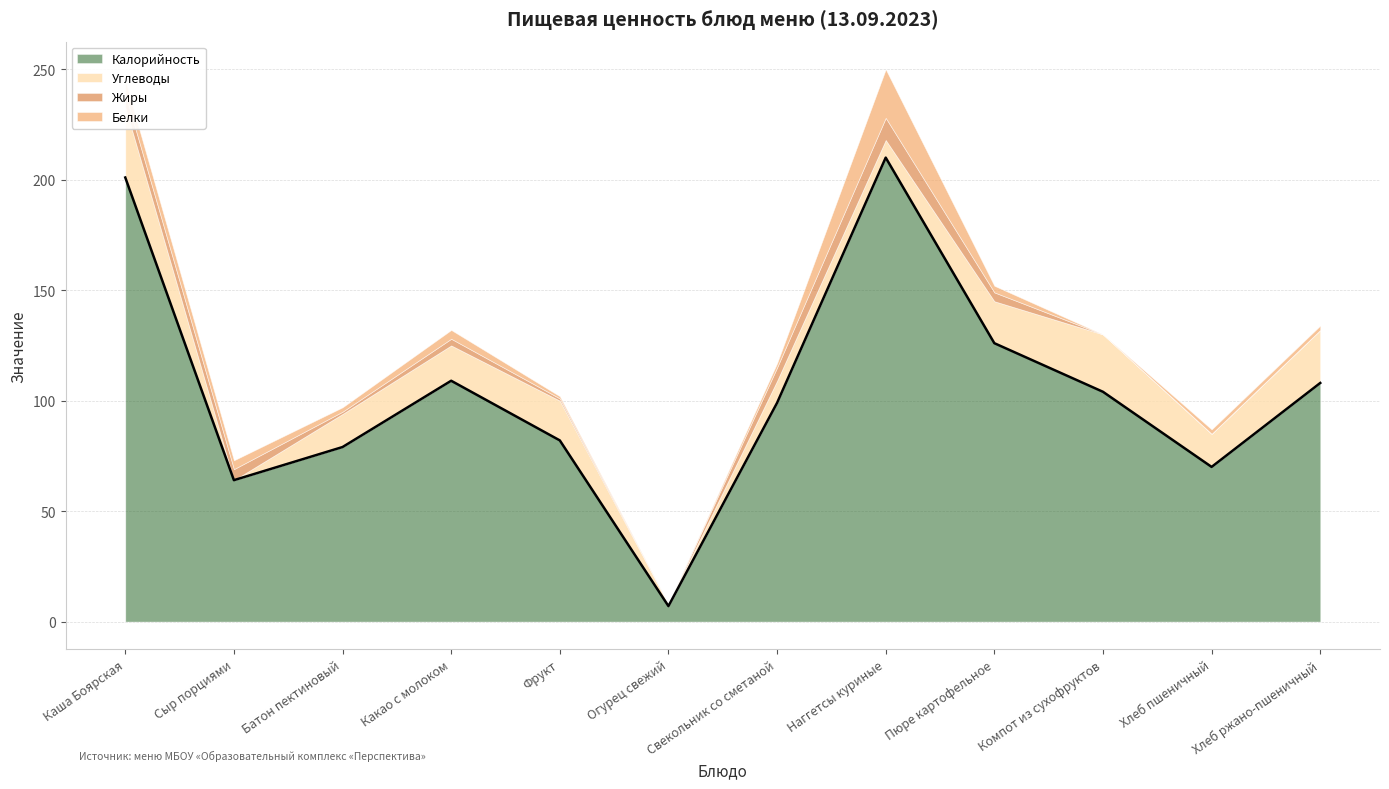

Reading left to right, transcribe all the data shown in this chart.

Калорийность: 201	64	79	109	82	7	99	210	126	104	70	108
Белки: 6	4	2	4	1	0	2	22	3	0	2	2
Жиры: 6	5	1	3	1	0	6	10	4	0	0	0
Углеводы: 32	0	15	16	18	1	10	8	19	26	15	24